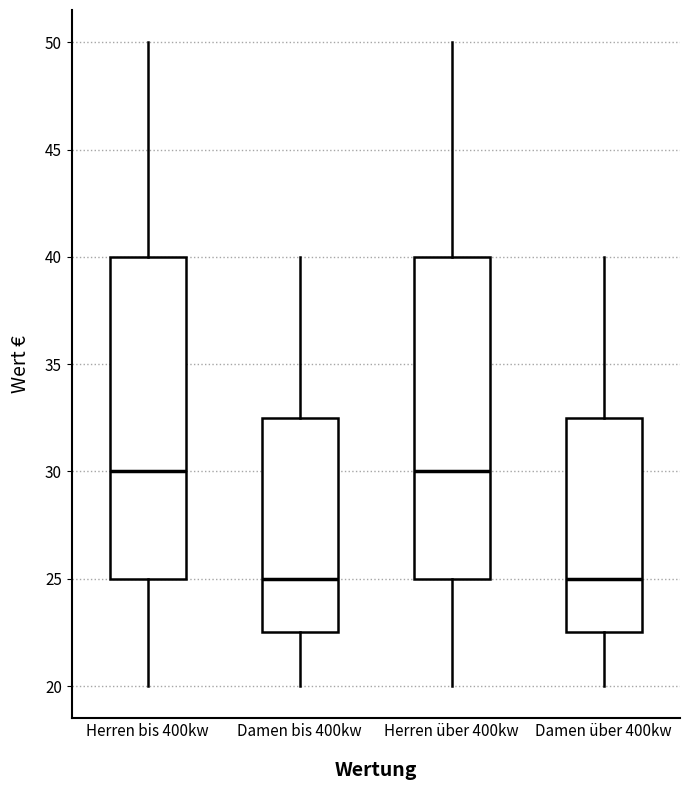

Reading left to right, transcribe this box plot: for each box, give where its median line is, the range the box spans, and where its two whiskers end, as read against the y-axis. The values are not printed on the chart, so give them approximately, as read against the axis.

Herren bis 400kw: median 30.0, box 25.0 to 40.0, whiskers 20.0 to 50.0
Damen bis 400kw: median 25.0, box 22.5 to 32.5, whiskers 20.0 to 40.0
Herren über 400kw: median 30.0, box 25.0 to 40.0, whiskers 20.0 to 50.0
Damen über 400kw: median 25.0, box 22.5 to 32.5, whiskers 20.0 to 40.0